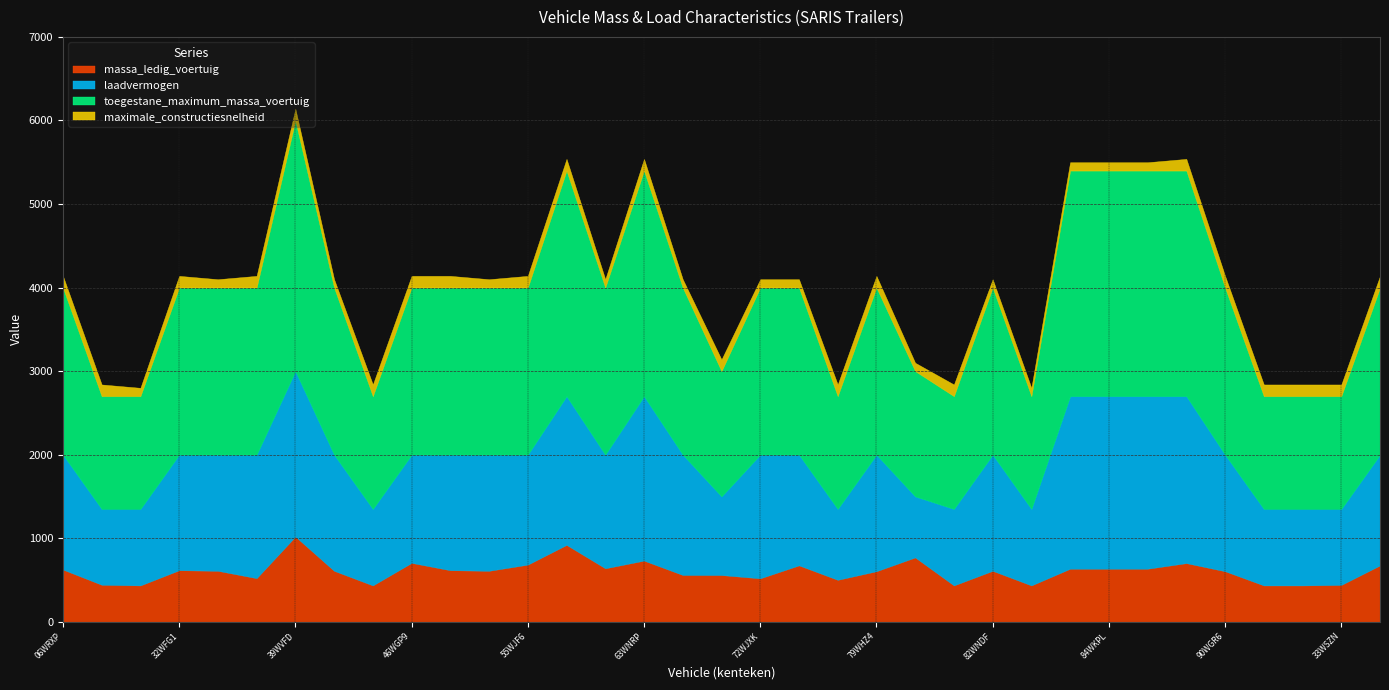

Reading left to right, what are all the values shown in this chart?

massa_ledig_voertuig: 06WRXP=625	18WGK2=443	27WNND=435	32WFG1=617	34WJPV=610	39WNXN=522	39WVFD=1020	44WLVK=610	45WGF6=435	46WGP9=705	47WPSK=617	48WLST=610	55WJF6=684	62WSFD=920	63WJTG=640	63WNRP=732	64WFS8=560	64WPPN=559	72WJXK=520	72WNND=675	73WJL5=502	79WHZ4=605	79WRLK=770	81WXNN=435	82WNDF=610	82WPBR=435	83WKPL=635	84WKPL=635	85WKPL=635	87WSGT=702	90WGR6=605	91WTHJ=435	99WRXH=435	33WSZN=441	49WGD4=675
laadvermogen: 06WRXP=1375	18WGK2=907	27WNND=915	32WFG1=1383	34WJPV=1390	39WNXN=1478	39WVFD=1980	44WLVK=1390	45WGF6=915	46WGP9=1295	47WPSK=1383	48WLST=1390	55WJF6=1316	62WSFD=1780	63WJTG=1360	63WNRP=1968	64WFS8=1440	64WPPN=941	72WJXK=1480	72WNND=1325	73WJL5=848	79WHZ4=1395	79WRLK=730	81WXNN=915	82WNDF=1390	82WPBR=915	83WKPL=2065	84WKPL=2065	85WKPL=2065	87WSGT=1998	90WGR6=1395	91WTHJ=915	99WRXH=915	33WSZN=909	49WGD4=1325
toegestane_maximum_massa_voertuig: 06WRXP=2000	18WGK2=1350	27WNND=1350	32WFG1=2000	34WJPV=2000	39WNXN=2000	39WVFD=3000	44WLVK=2000	45WGF6=1350	46WGP9=2000	47WPSK=2000	48WLST=2000	55WJF6=2000	62WSFD=2700	63WJTG=2000	63WNRP=2700	64WFS8=2000	64WPPN=1500	72WJXK=2000	72WNND=2000	73WJL5=1350	79WHZ4=2000	79WRLK=1500	81WXNN=1350	82WNDF=2000	82WPBR=1350	83WKPL=2700	84WKPL=2700	85WKPL=2700	87WSGT=2700	90WGR6=2000	91WTHJ=1350	99WRXH=1350	33WSZN=1350	49WGD4=2000
maximale_constructiesnelheid: 06WRXP=140	18WGK2=140	27WNND=100	32WFG1=140	34WJPV=100	39WNXN=140	39WVFD=140	44WLVK=100	45WGF6=140	46WGP9=140	47WPSK=140	48WLST=100	55WJF6=140	62WSFD=140	63WJTG=100	63WNRP=140	64WFS8=100	64WPPN=140	72WJXK=100	72WNND=100	73WJL5=140	79WHZ4=140	79WRLK=100	81WXNN=140	82WNDF=100	82WPBR=100	83WKPL=100	84WKPL=100	85WKPL=100	87WSGT=140	90WGR6=140	91WTHJ=140	99WRXH=140	33WSZN=140	49WGD4=140